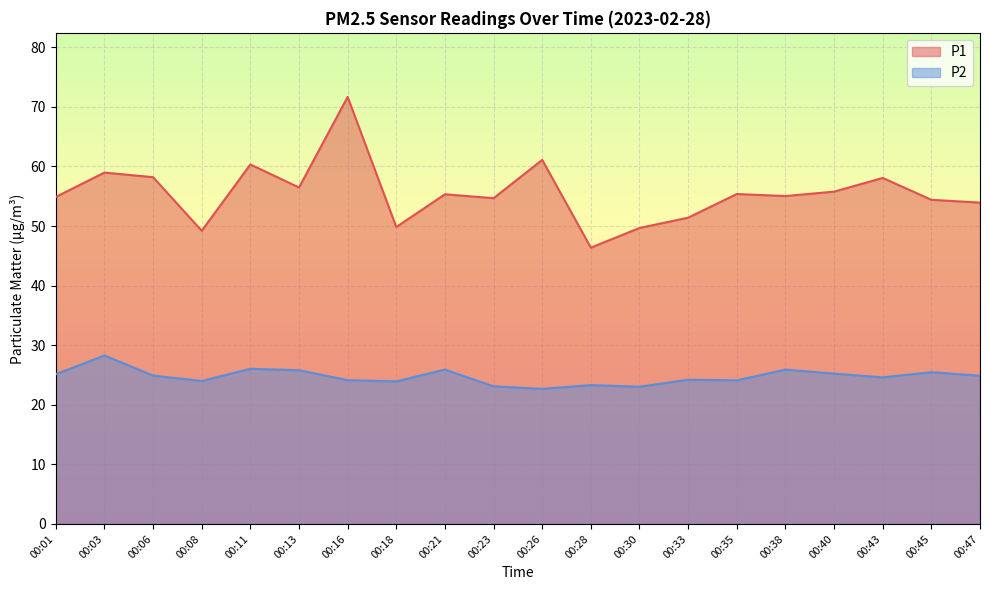

What is the difference between the highest and lowest values at 00:06?

33.3